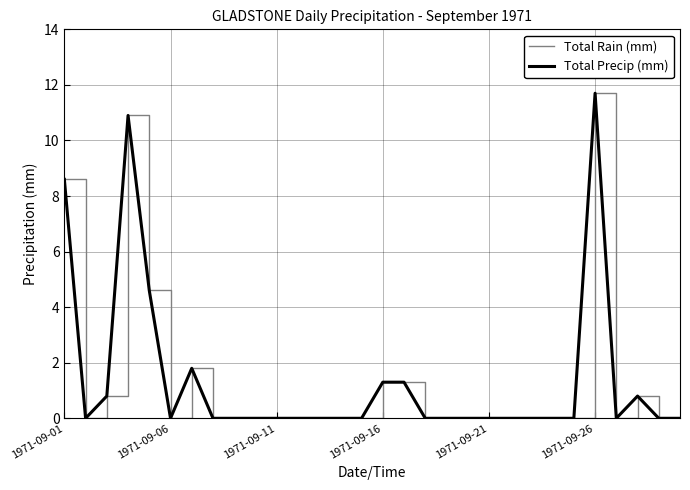

Does the chart display data point markers on the line(s)?

No